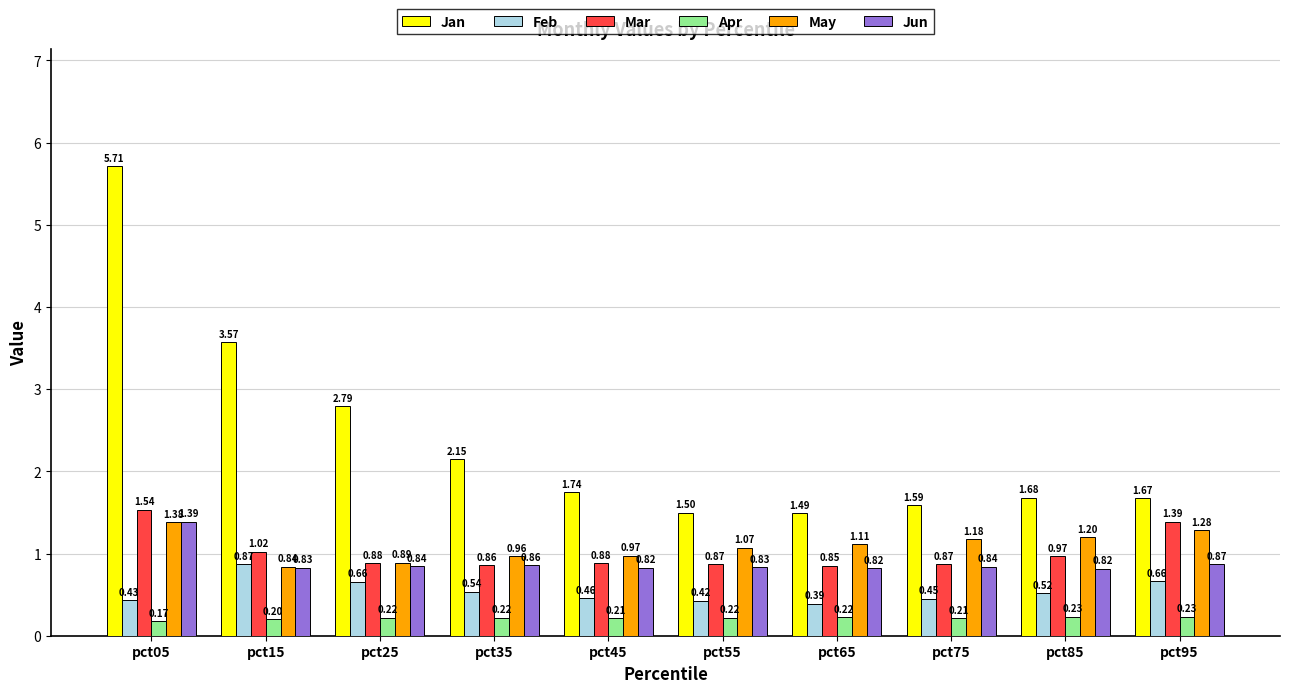

What is the difference between the maximum and minimum values in the Jun series?

0.6